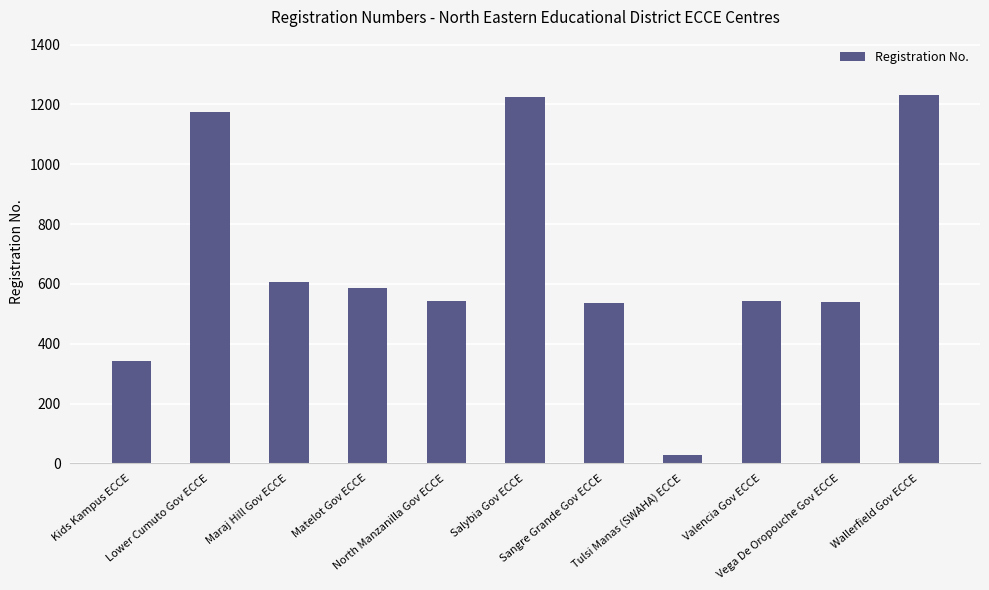

How many data points does each series have?

11